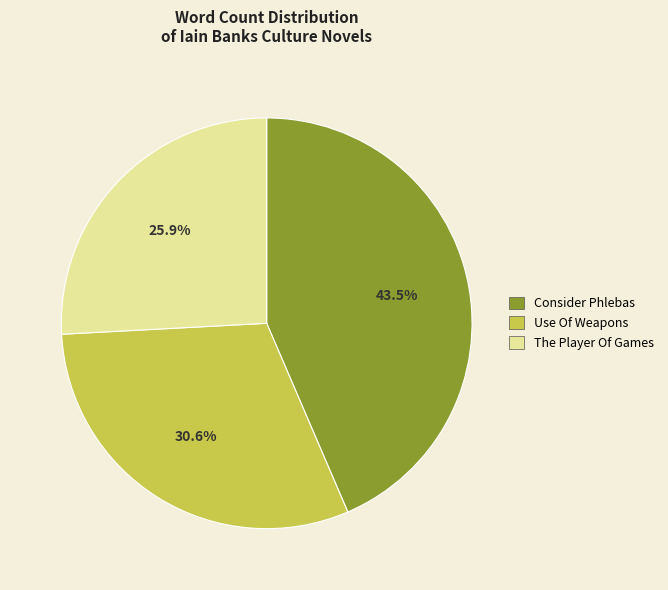

Do Consider Phlebas and Use Of Weapons together represent more than half of the pie?

Yes